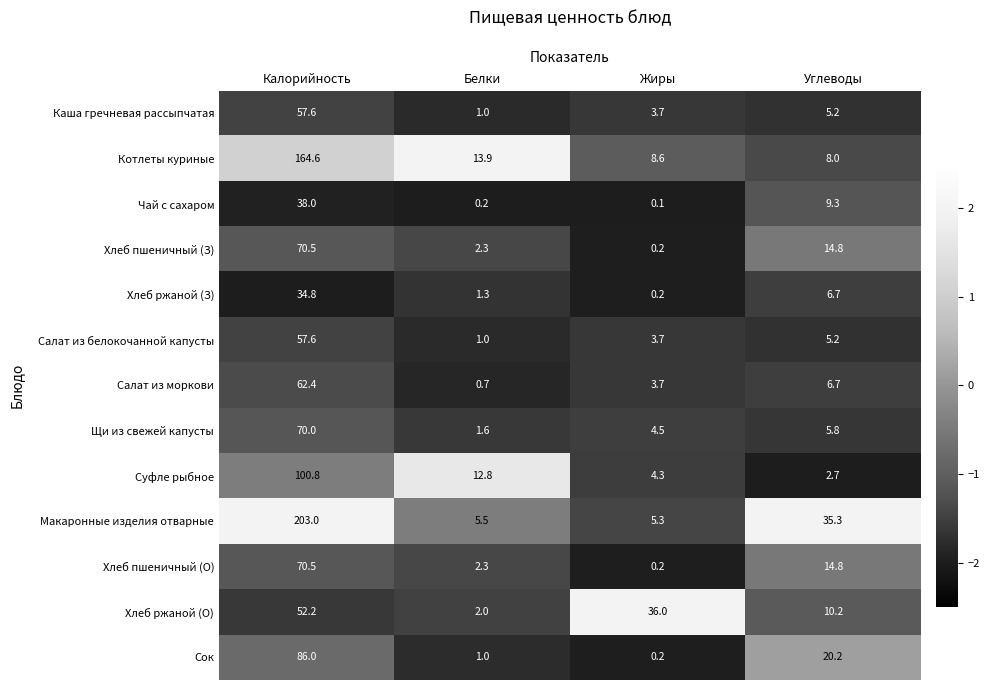

What is the sum of the Хлеб ржаной (О) values at Белки and Углеводы?

12.2